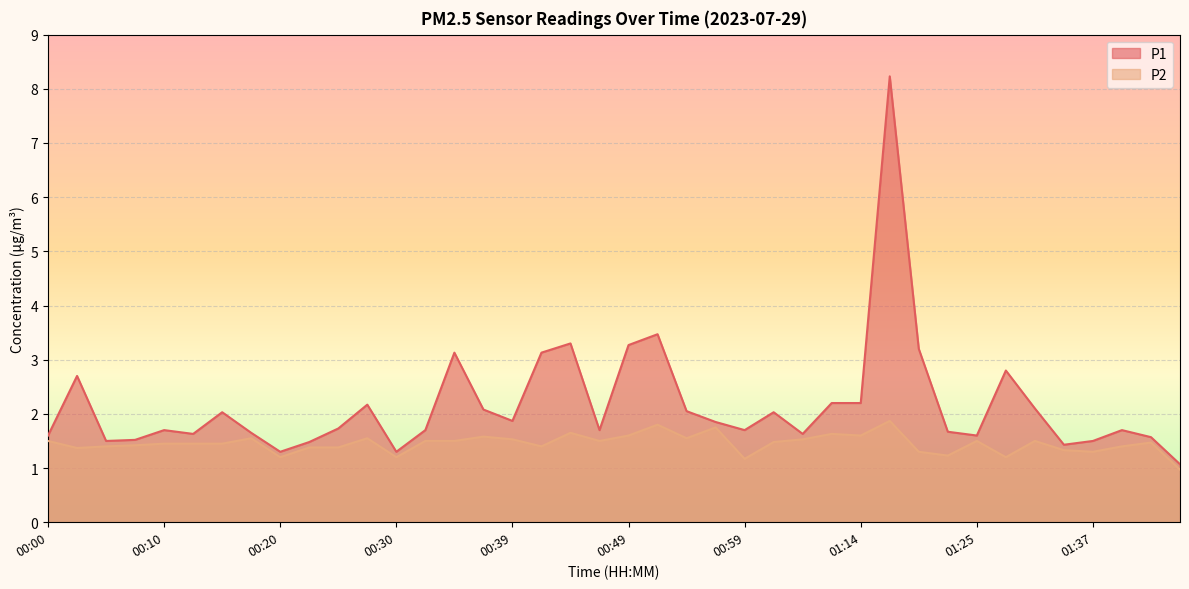

What is the label of the 40th point from the left?

01:44